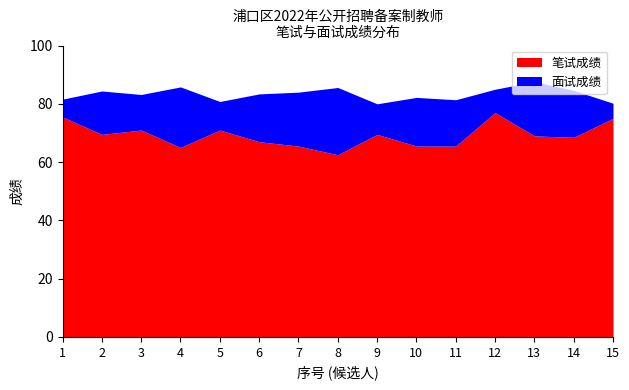

At which label does 面试成绩 reach its peak?

13